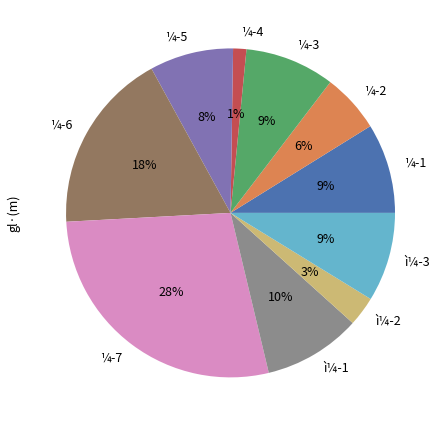

How many segments does this pie chart have?

10